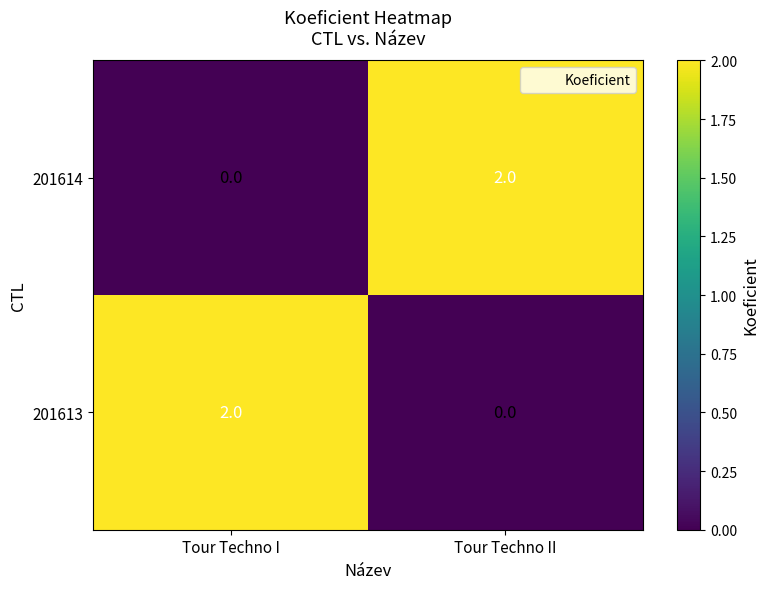

Where is 201614 nearest to the value 1?

Tour Techno I